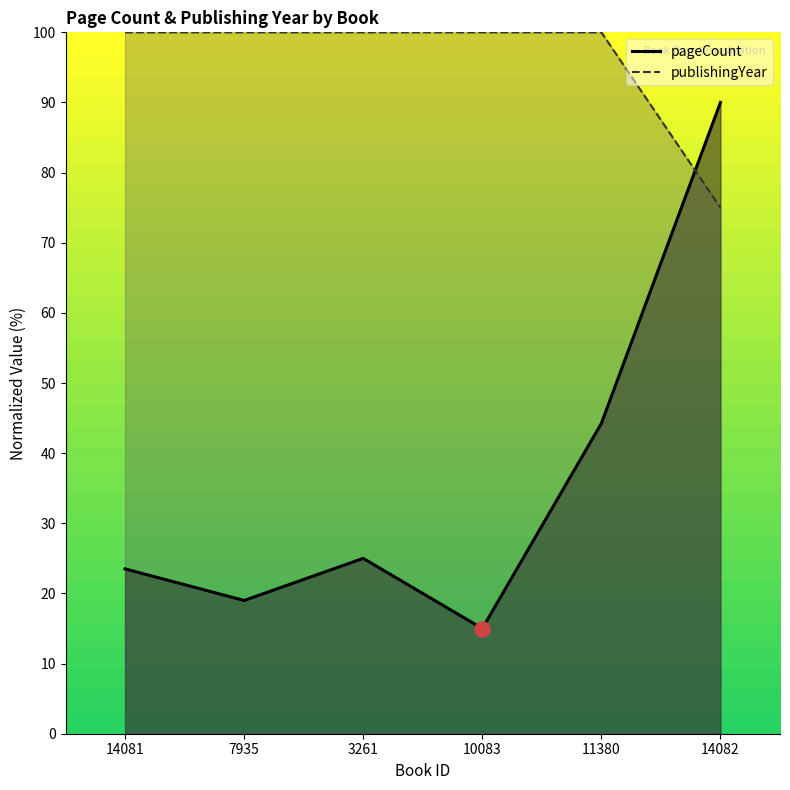

Which series contains the lowest Y value?

pageCount